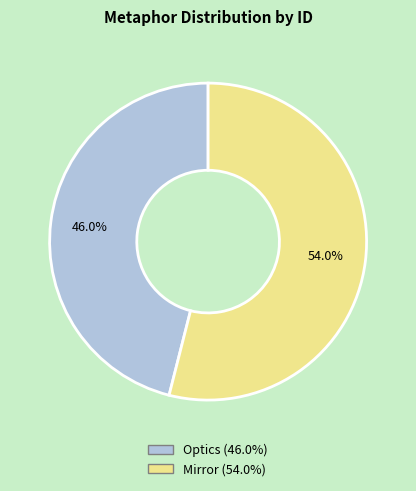

Which category has the smallest portion of the pie?

Optics